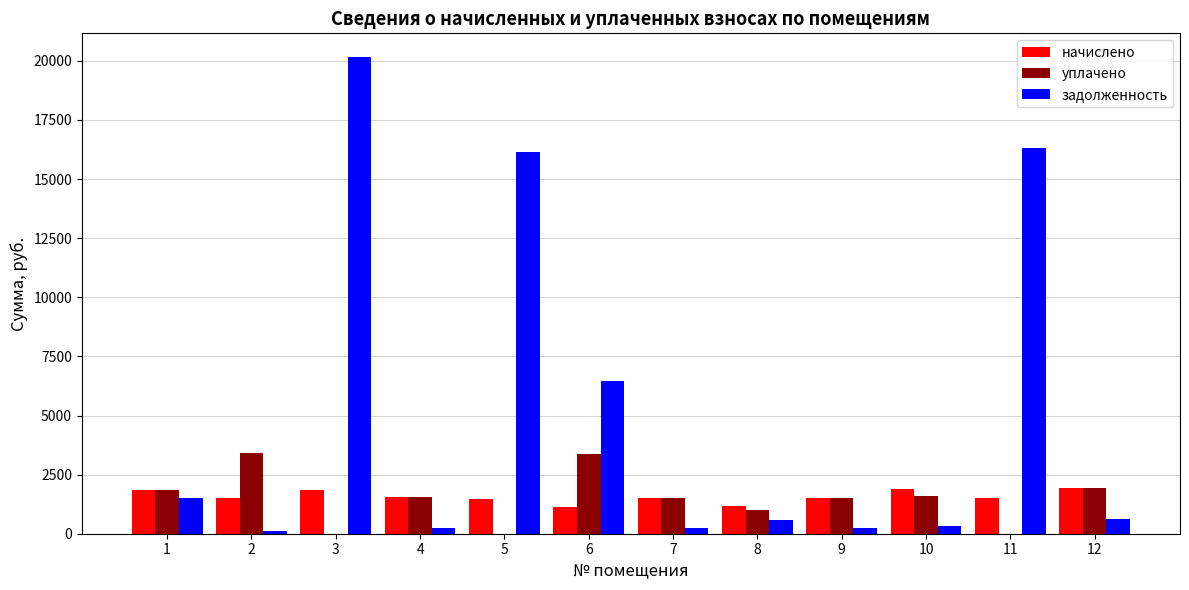

Which series has the largest total across all categories?

задолженность